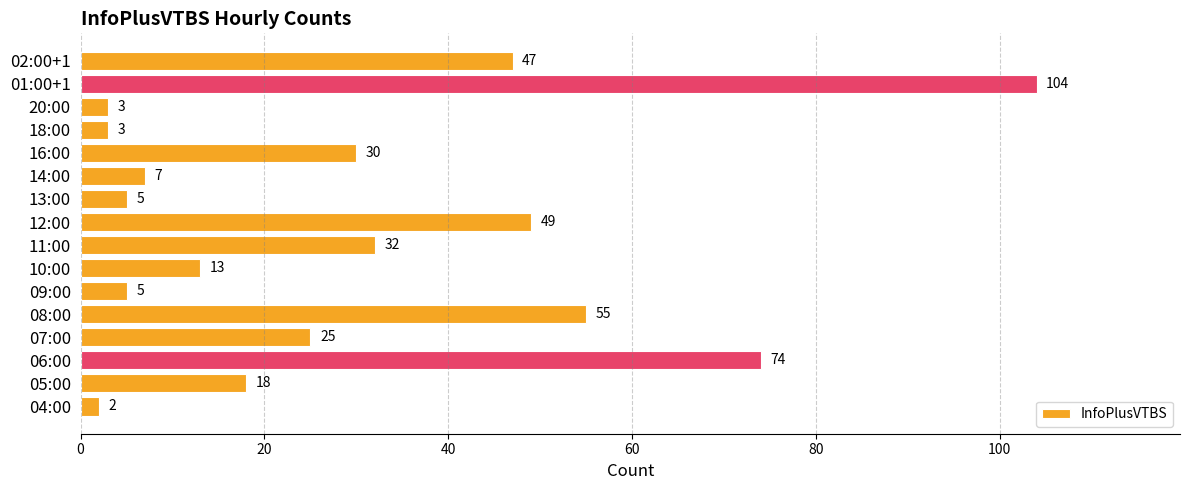

Does the chart contain stacked bars?

No